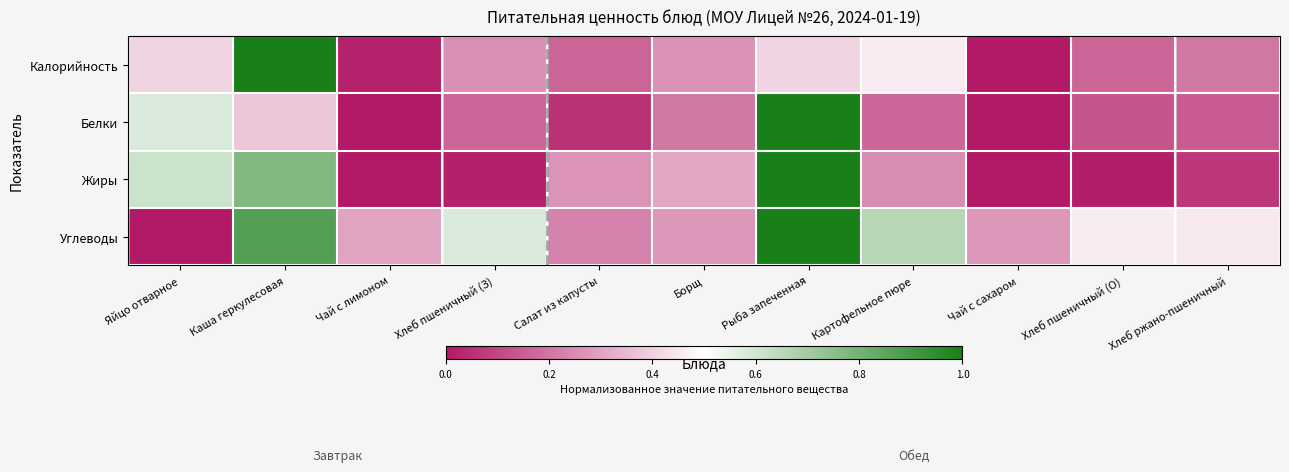

Count the number of data series in this chart.

4